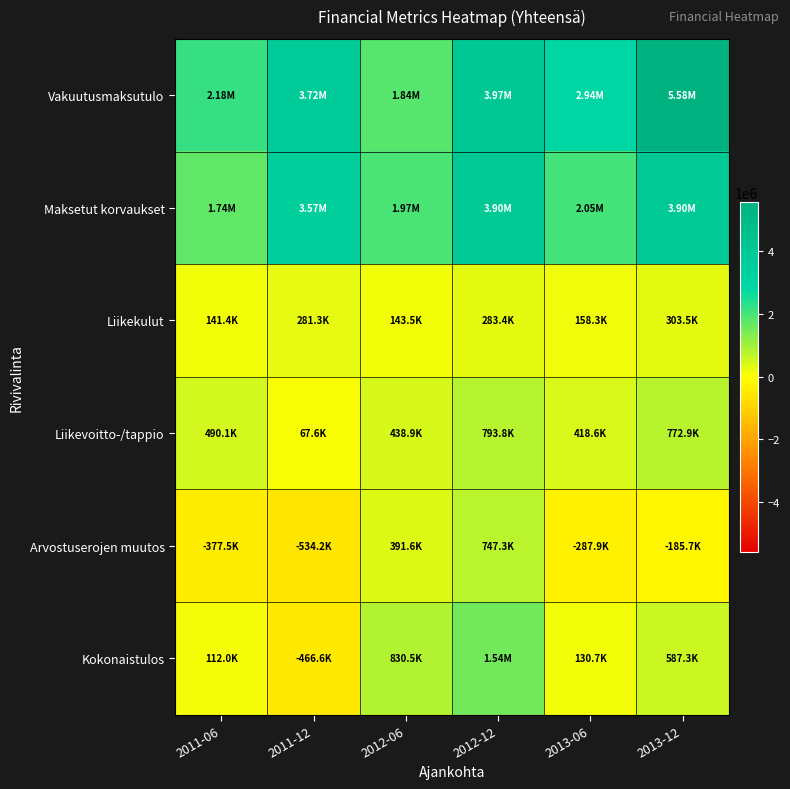

Which label corresponds to the largest value in the chart?

2013-12